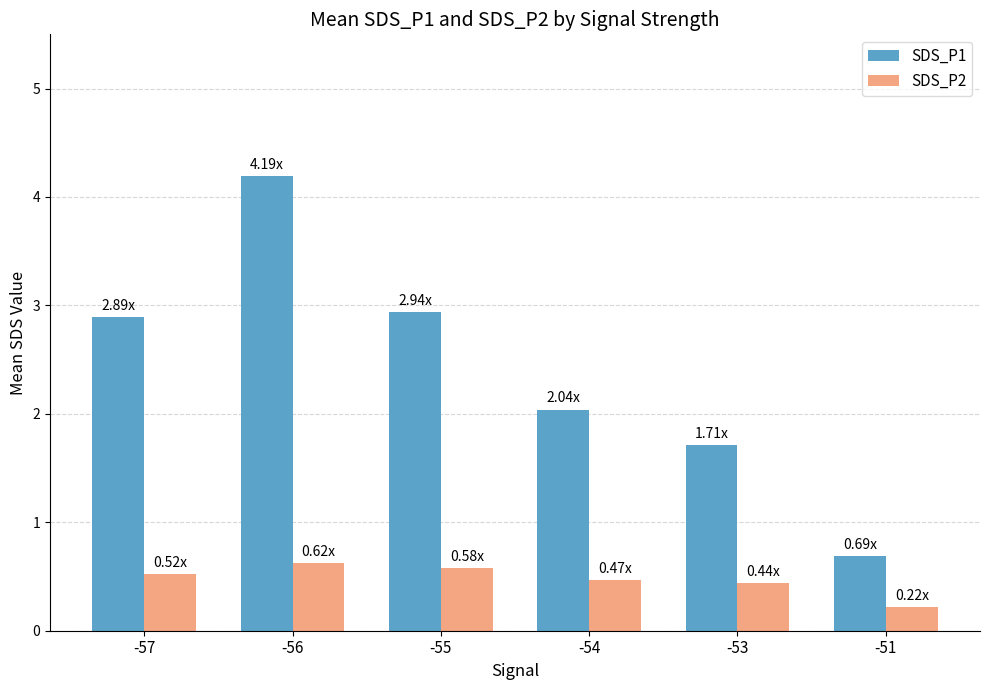

Rank the series at -57 from lowest to highest value.

SDS_P2, SDS_P1